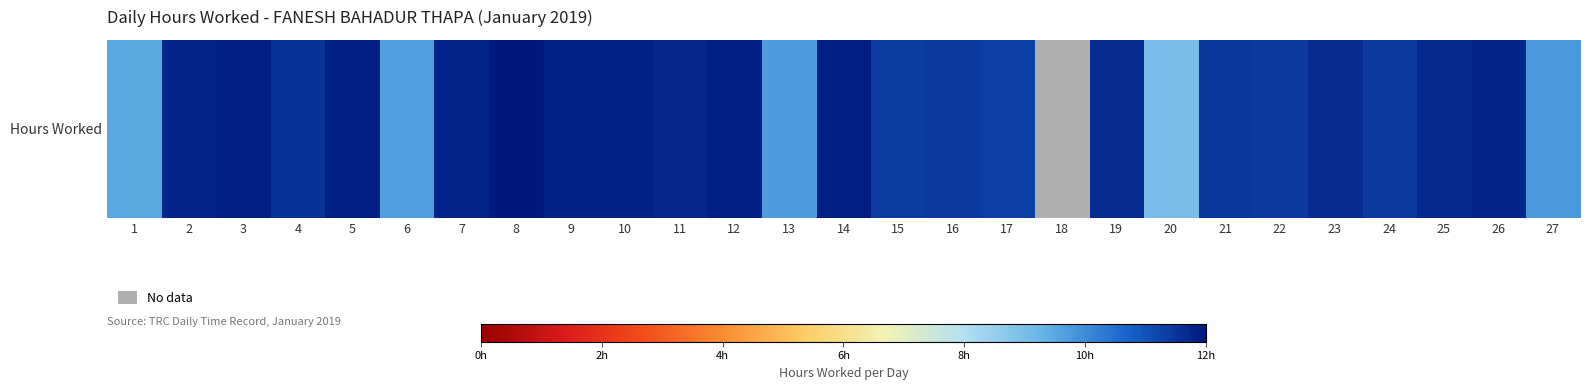

Which has a higher value, 25 or 6?

25